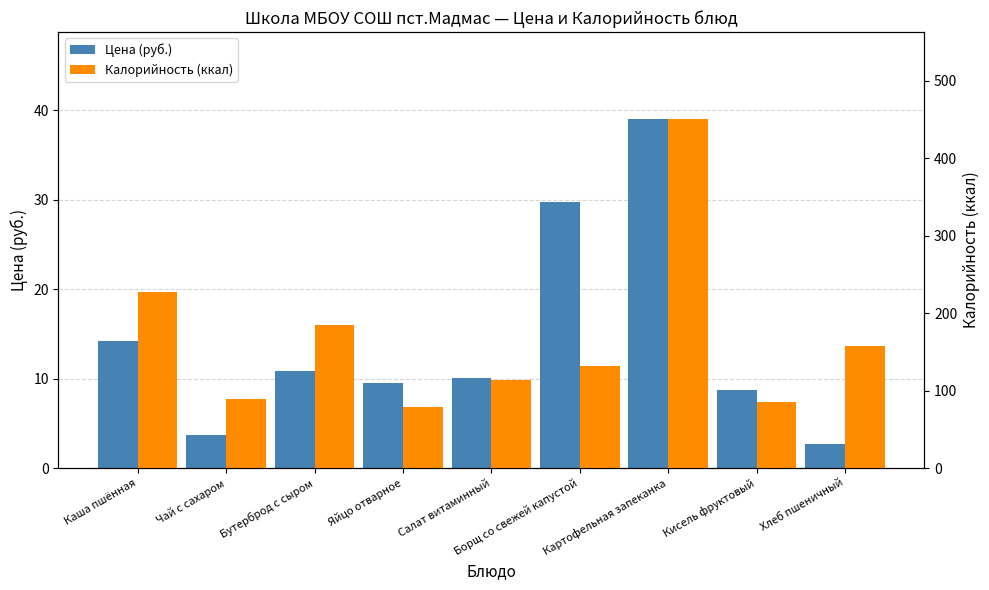

At which category is the sum across all series the highest?

Картофельная запеканка